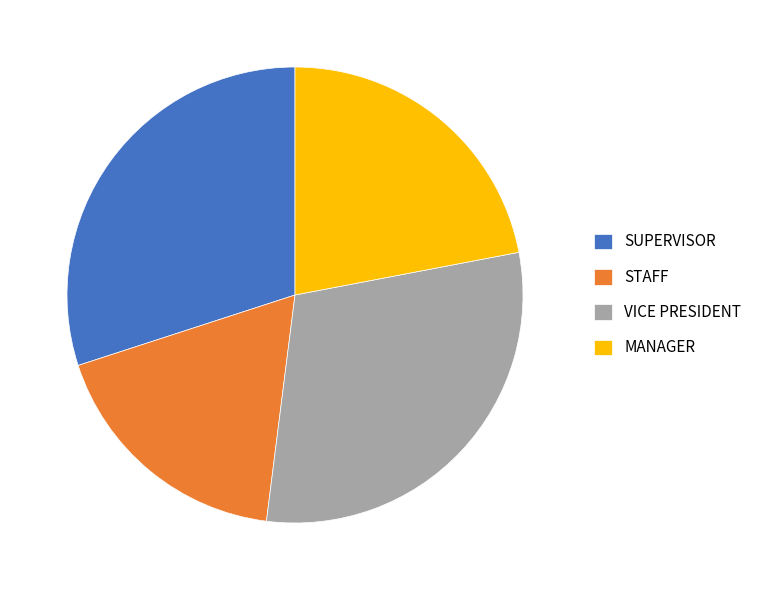

Is VICE PRESIDENT the majority of the pie?

No